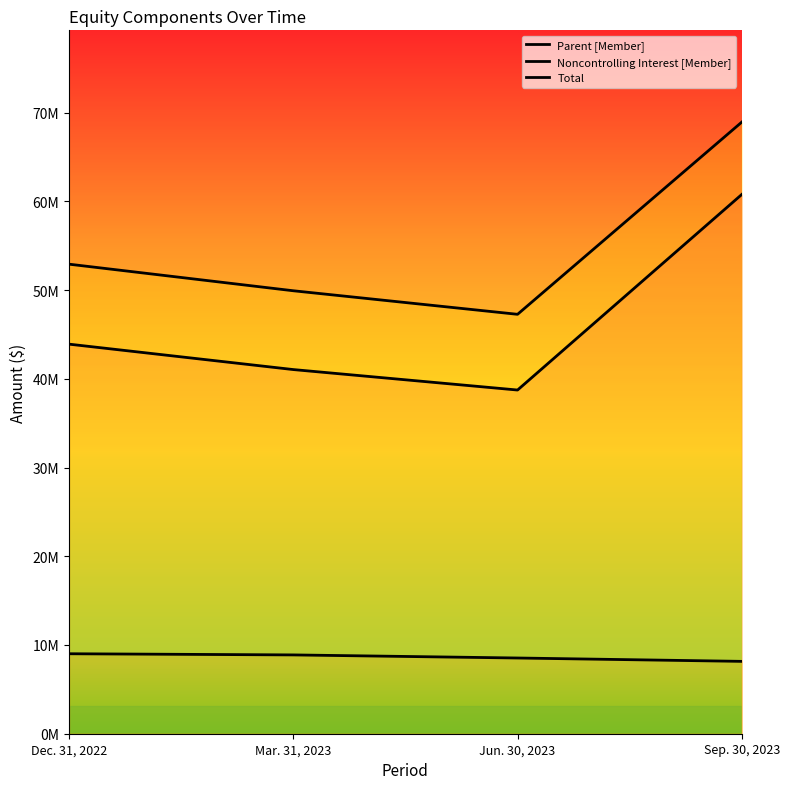

How many data points does each series have?

4